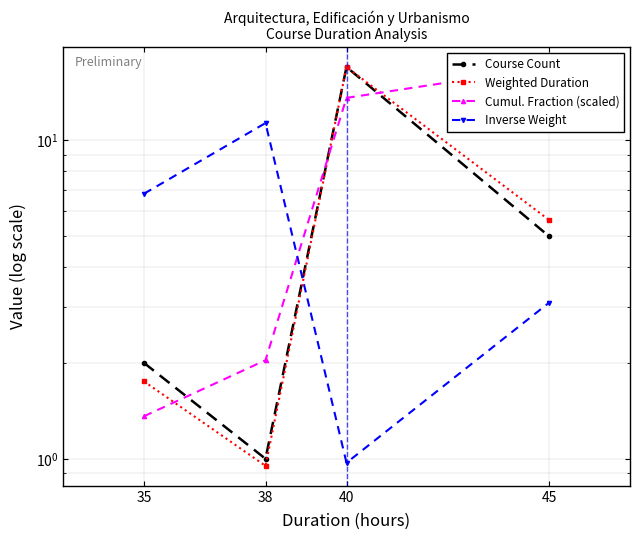

Between 40 and 38, which is larger?

40